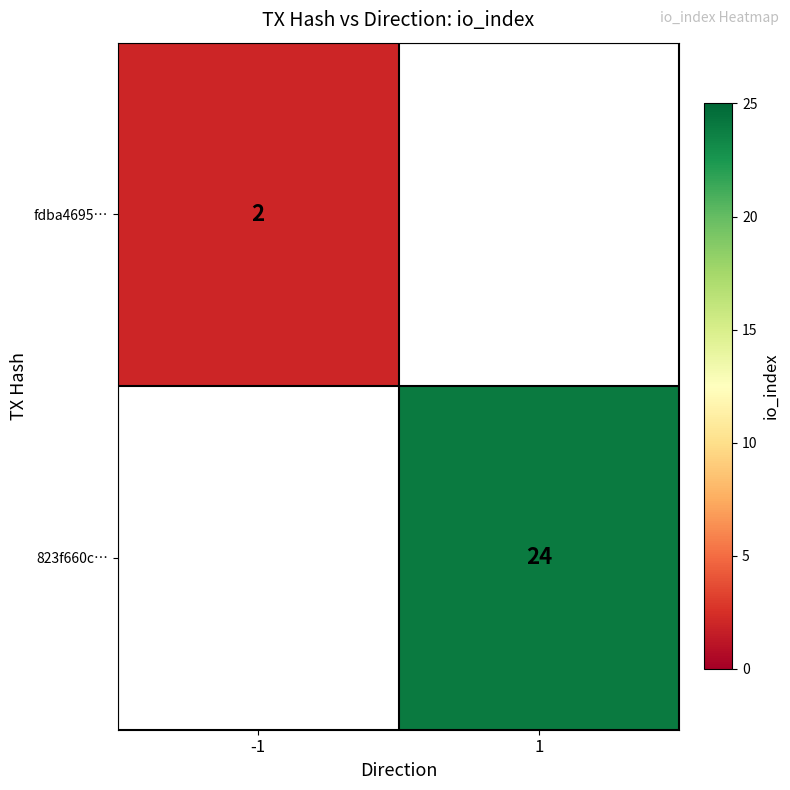

At 1, list the series in order from largest to smallest.

fdba4695…, 823f660c…